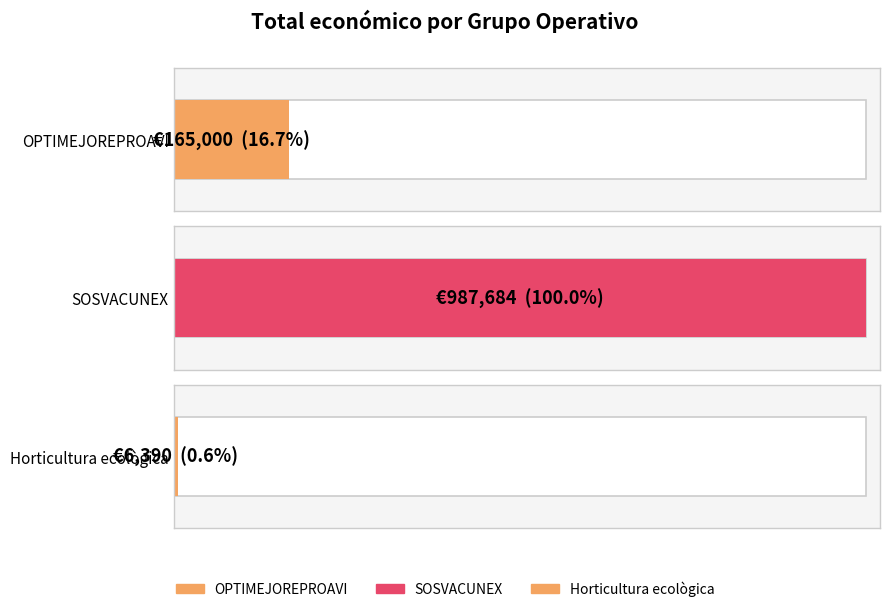

Which label corresponds to the smallest value in the chart?

Horticultura ecològica